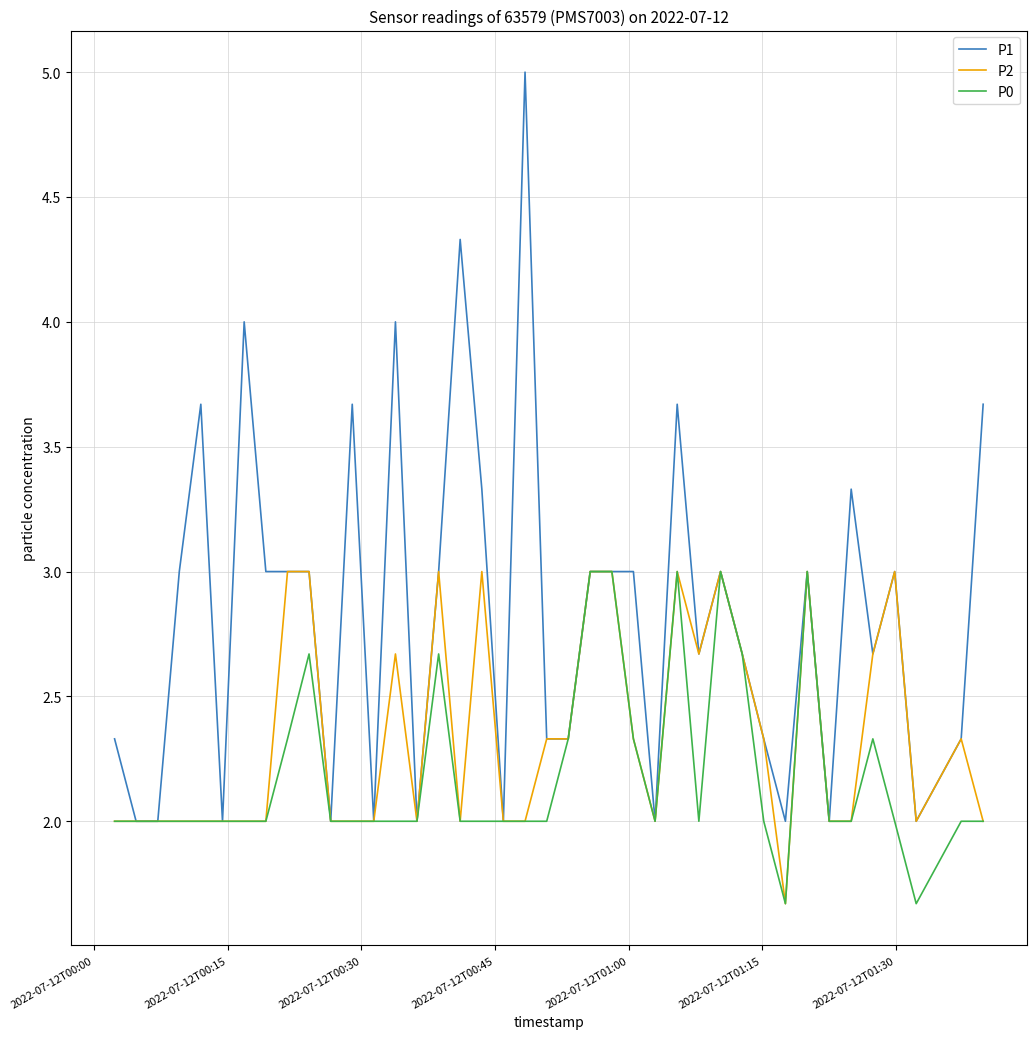

Which series has the largest total across all categories?

P1